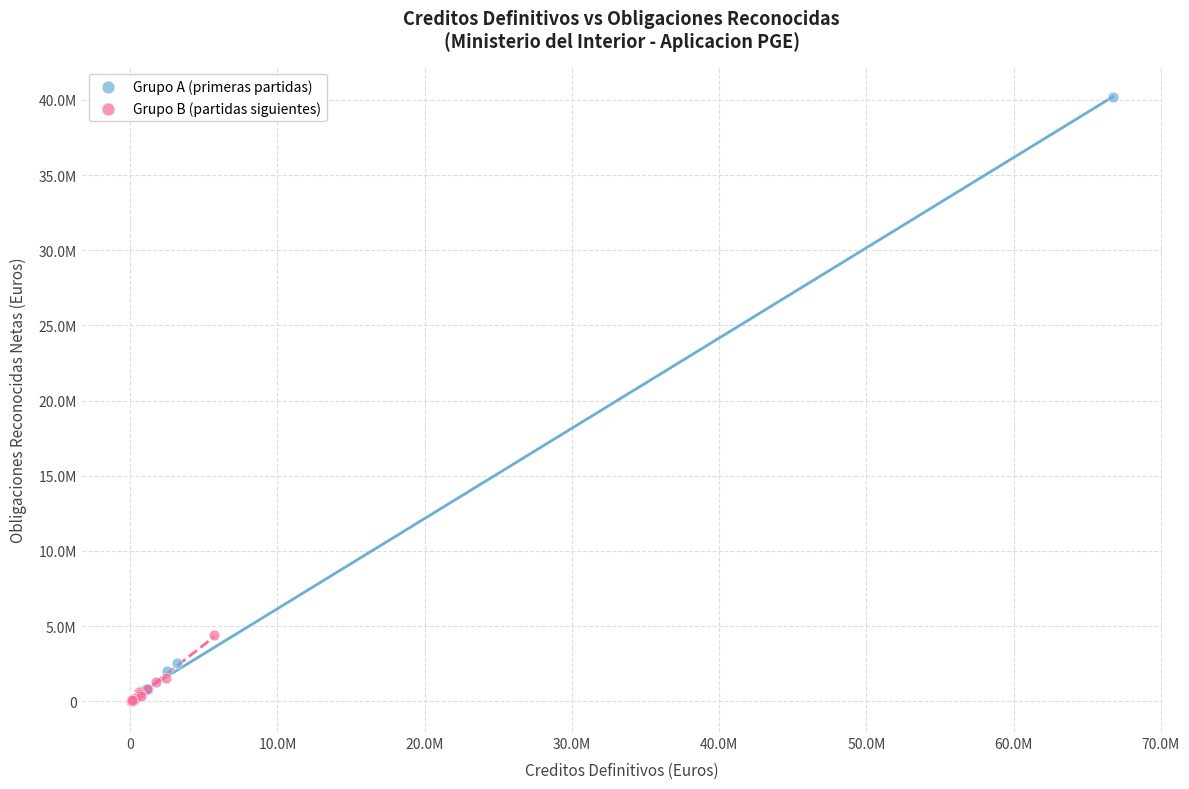

What are all the series names shown in the legend?

Grupo A (primeras partidas), Grupo B (partidas siguientes)